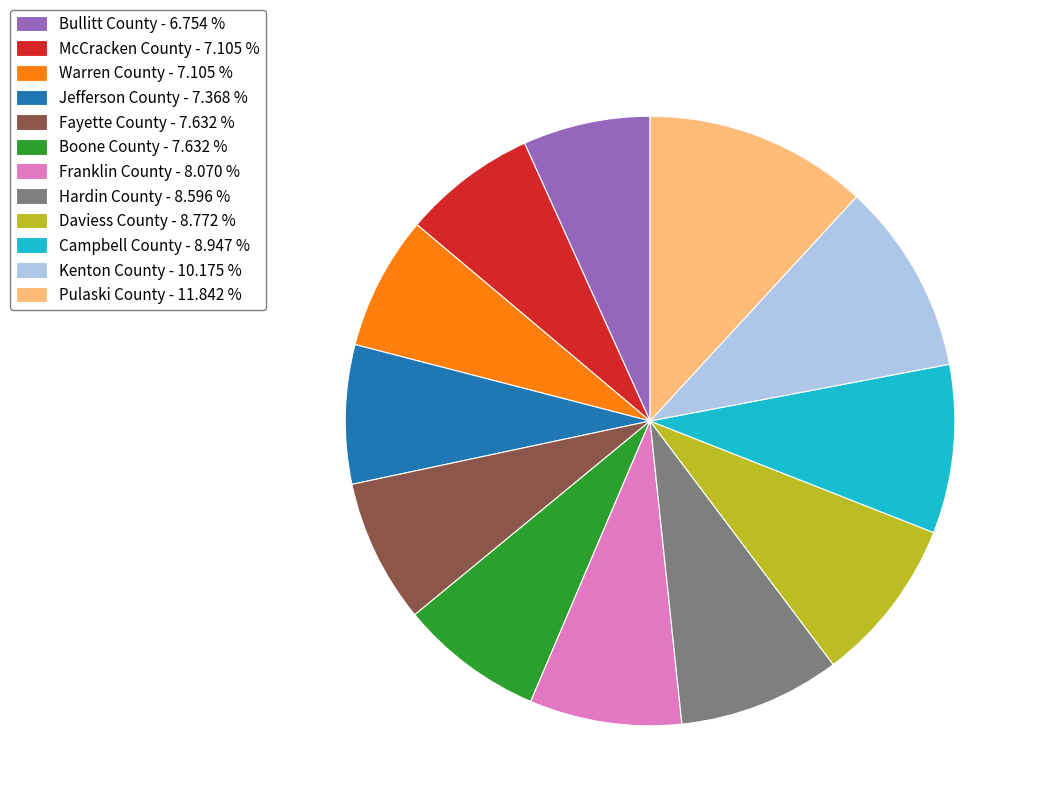

Is Warren County the majority of the pie?

No